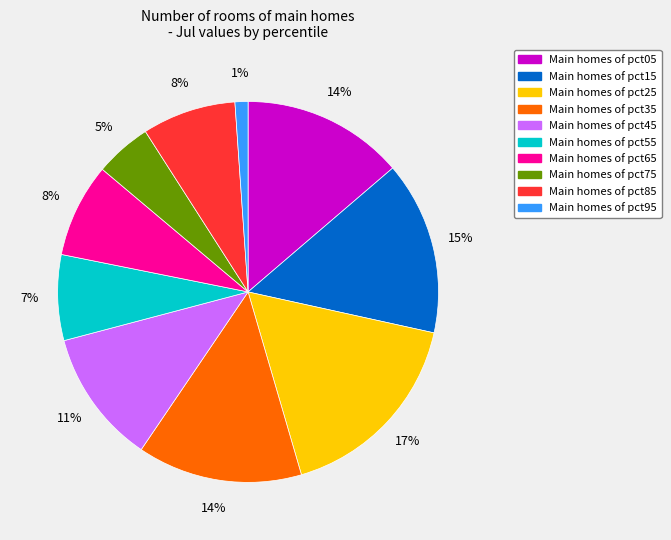

To the nearest percent, what is the difference between the largest and smallest slice percentages?

16%